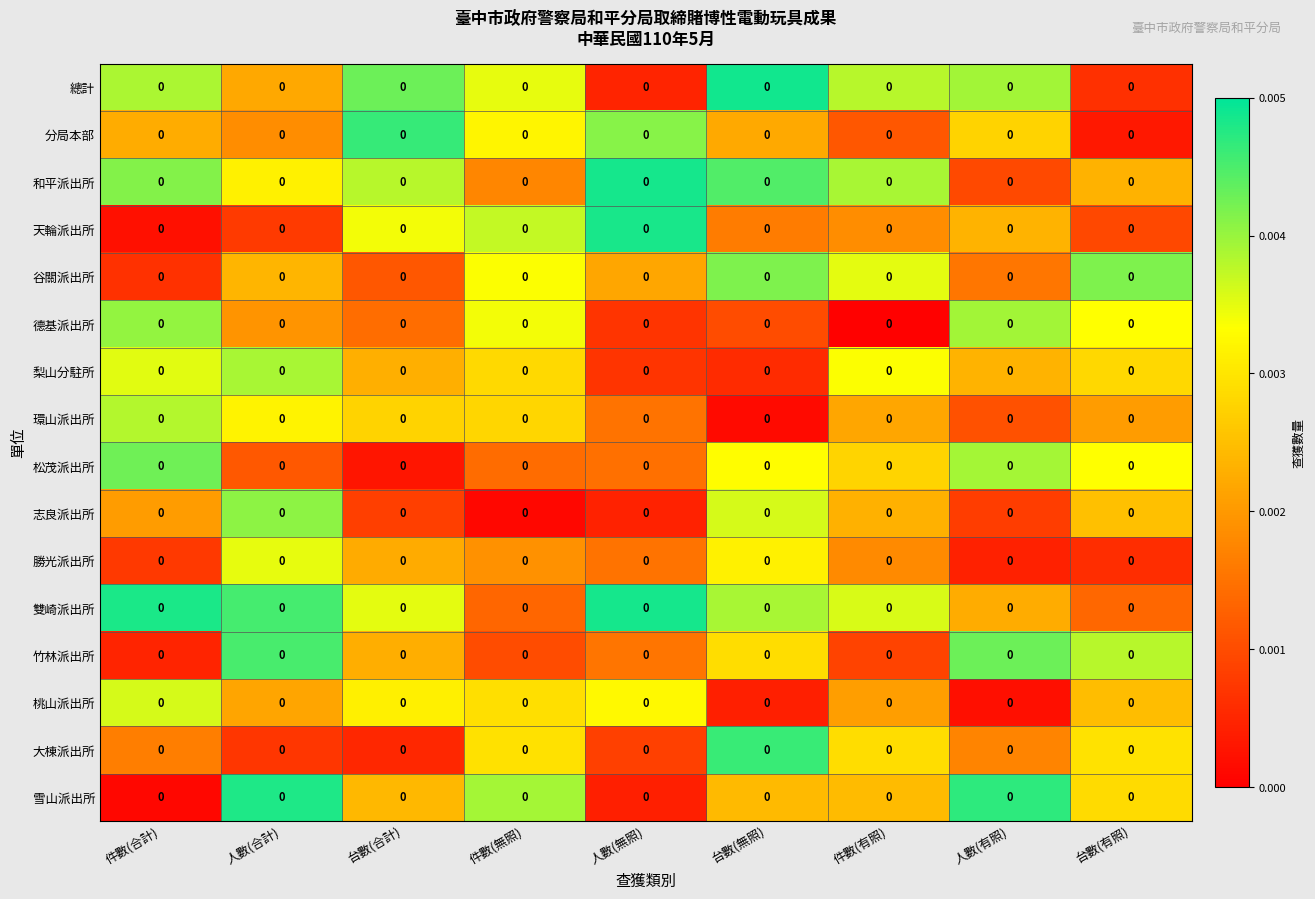

The 環山派出所 series shows 0.0 at 人數(合計). True or false?

True